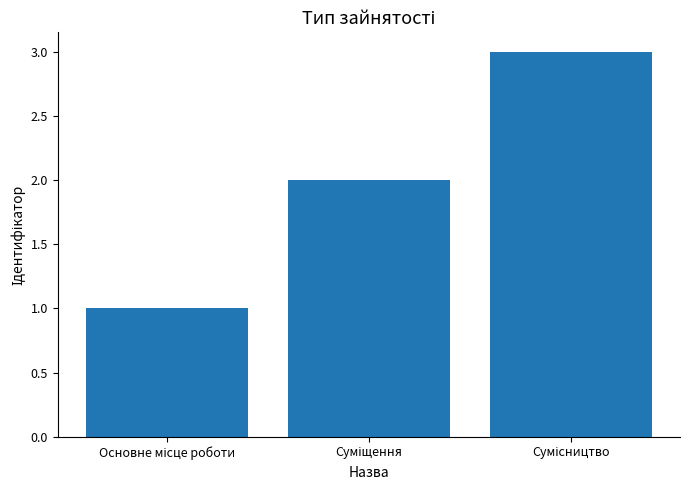

What is the greatest value displayed?

3